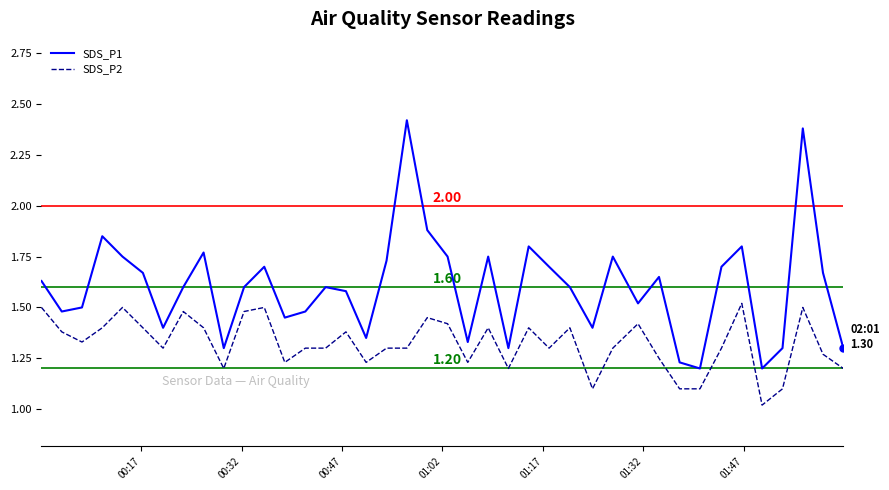

List the series in order of their overall mean, highest first.

SDS_P1, SDS_P2